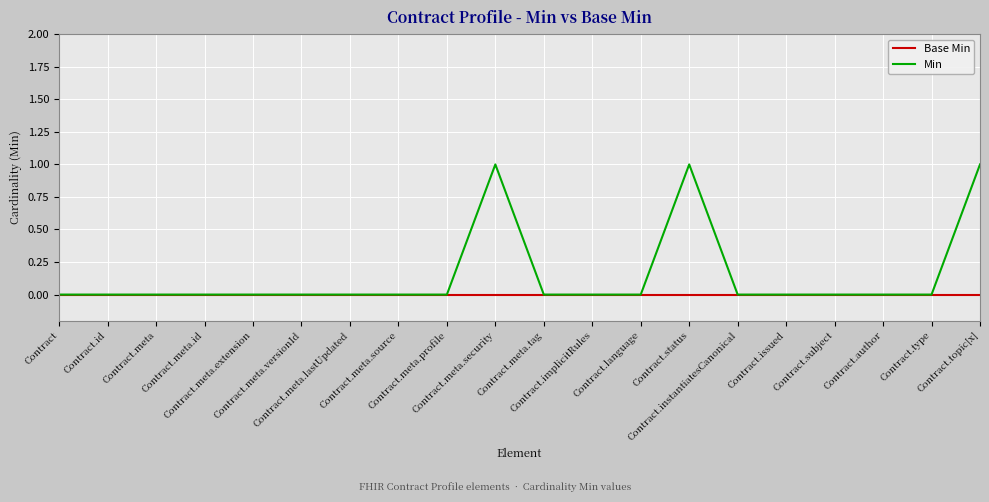

Which series has the largest total across all categories?

Min